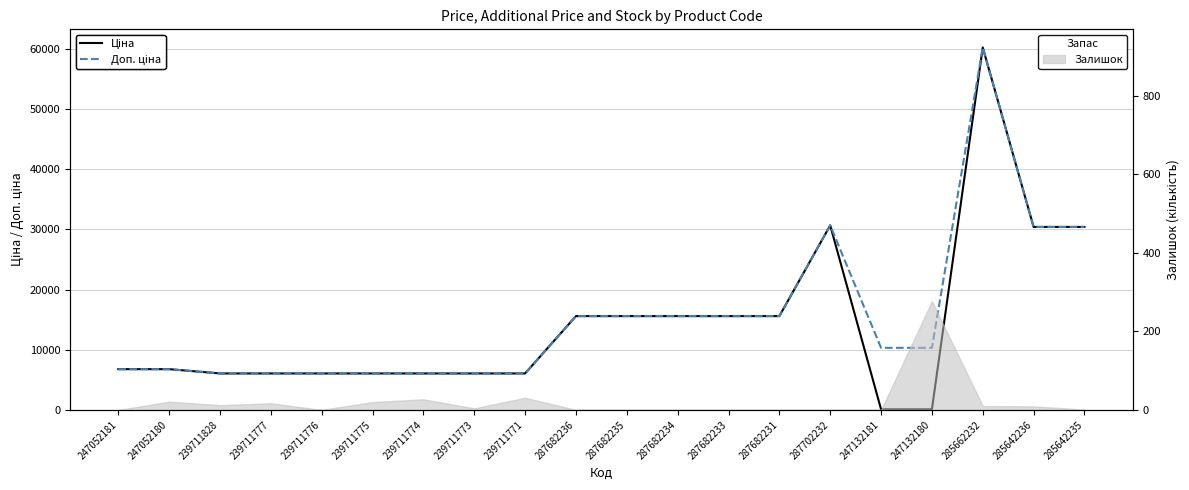

True or false: Ціна and Доп. ціна intersect in this chart.

False